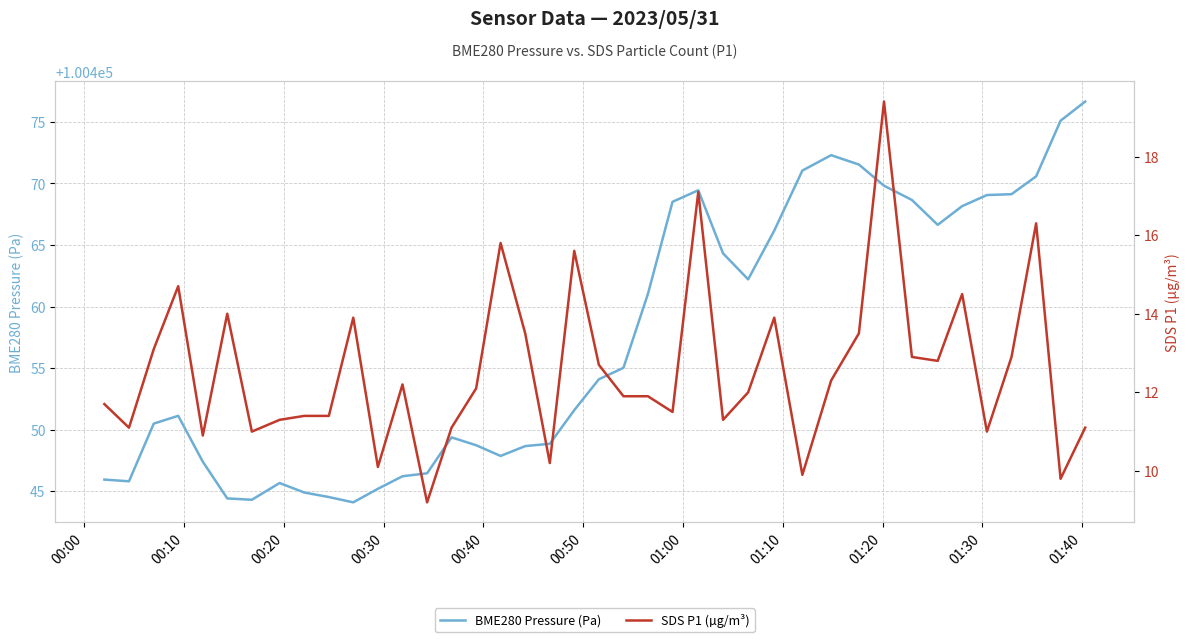

What is the highest value of the BME280 Pressure (Pa) series?

100476.7